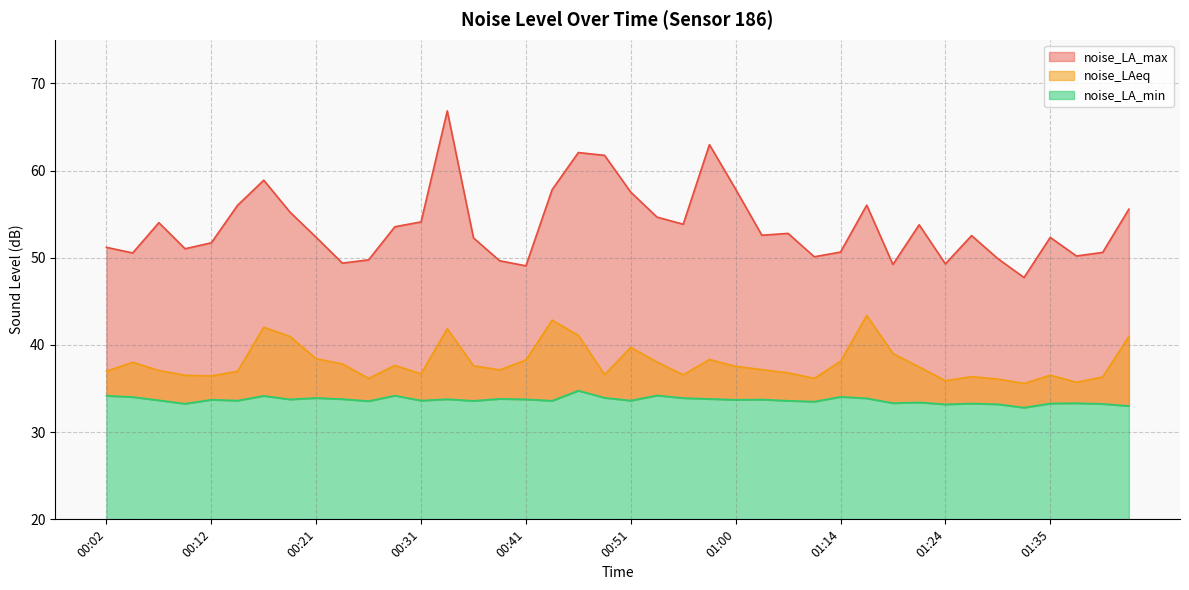

What is the difference between the noise_LA_min values at 00:58 and 01:35?

0.5